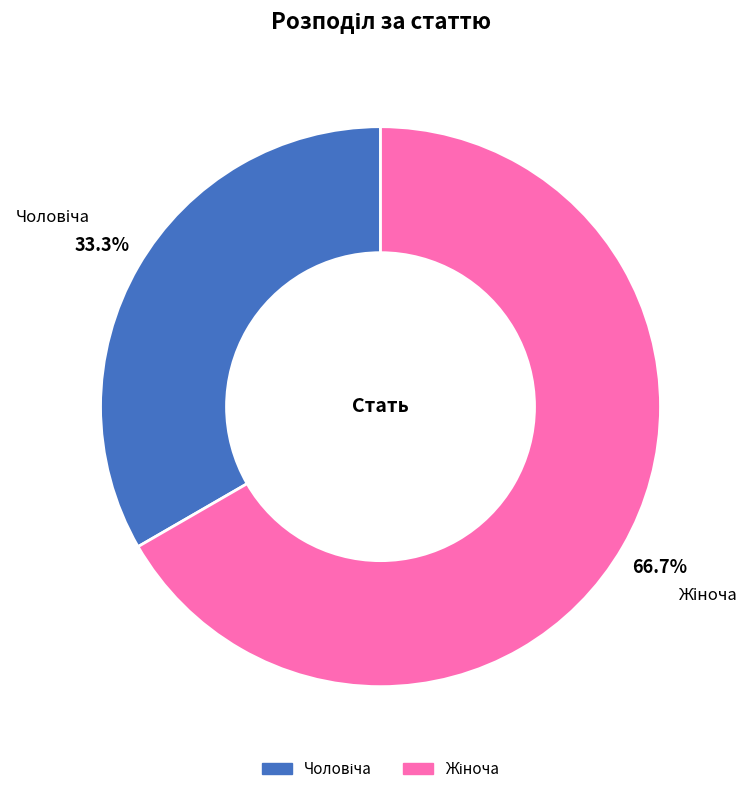

Is there a majority slice in this chart?

Yes